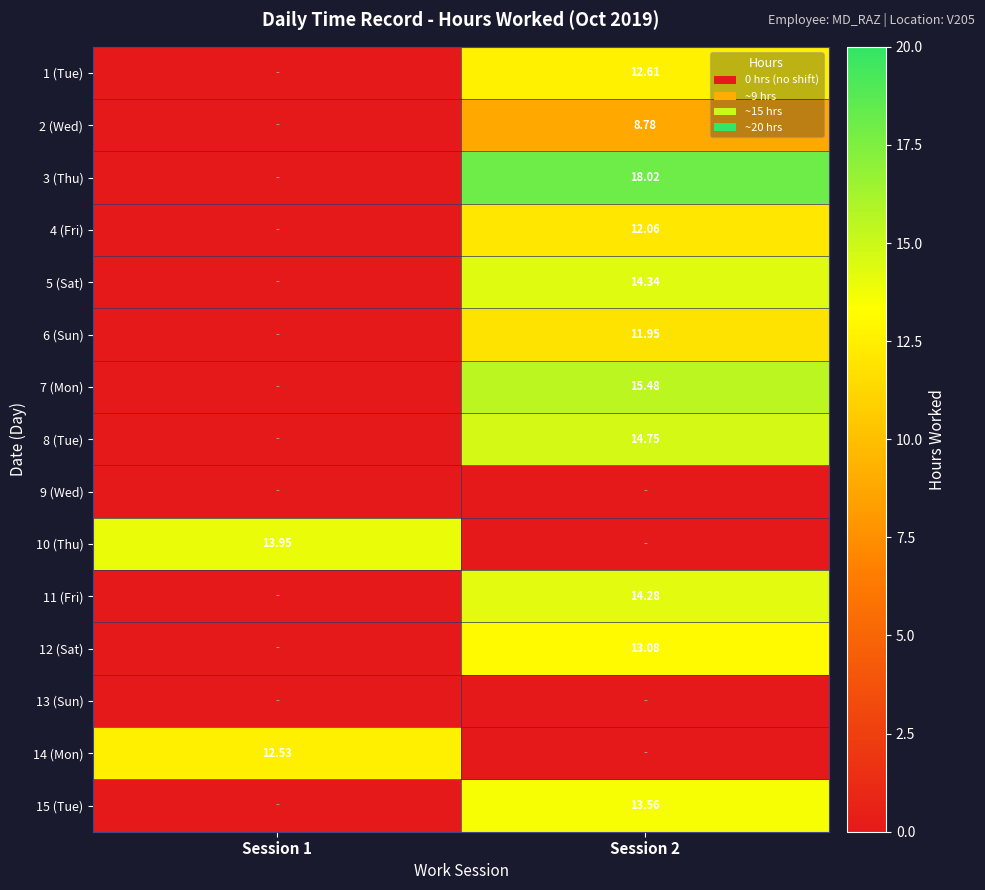

What is the average value of the 15 (Tue) series?

6.8